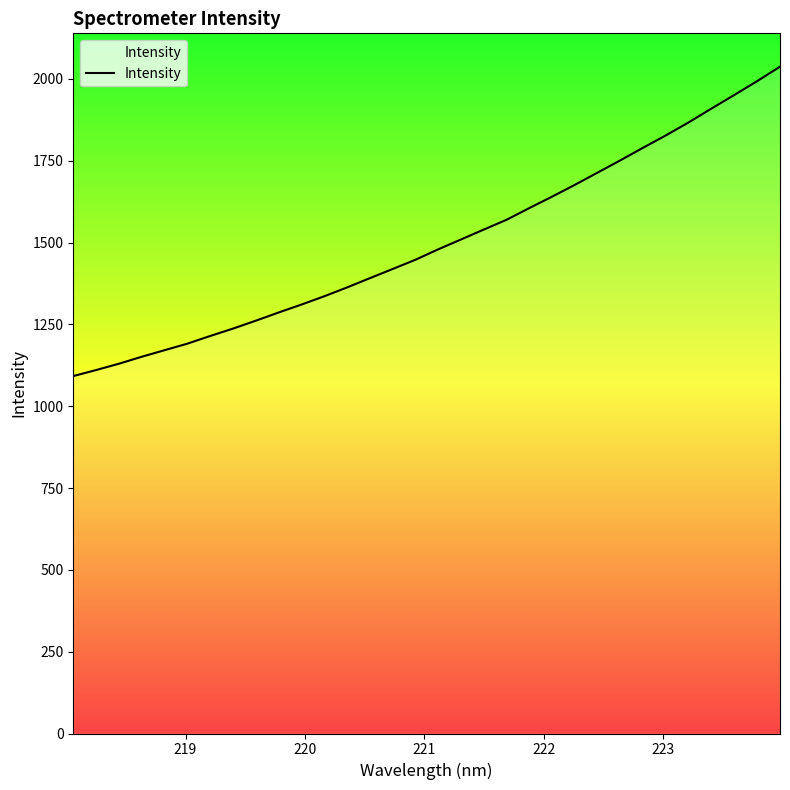

What is the smallest value displayed?

1092.0